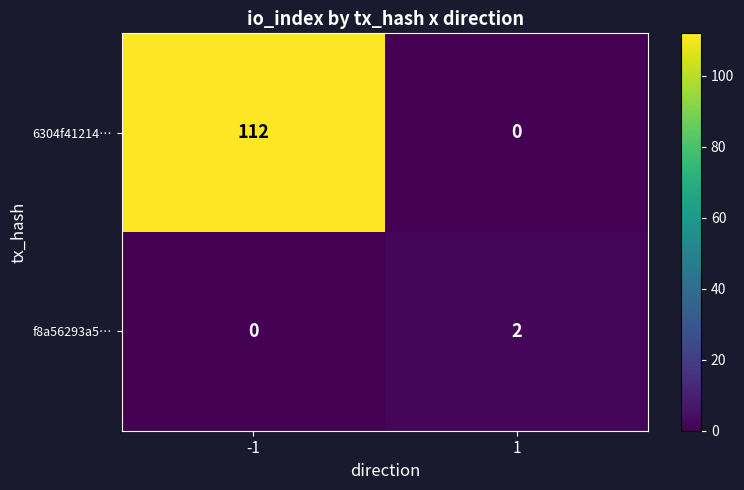

The value of f8a56293a5… at 1 is 3. True or false?

False